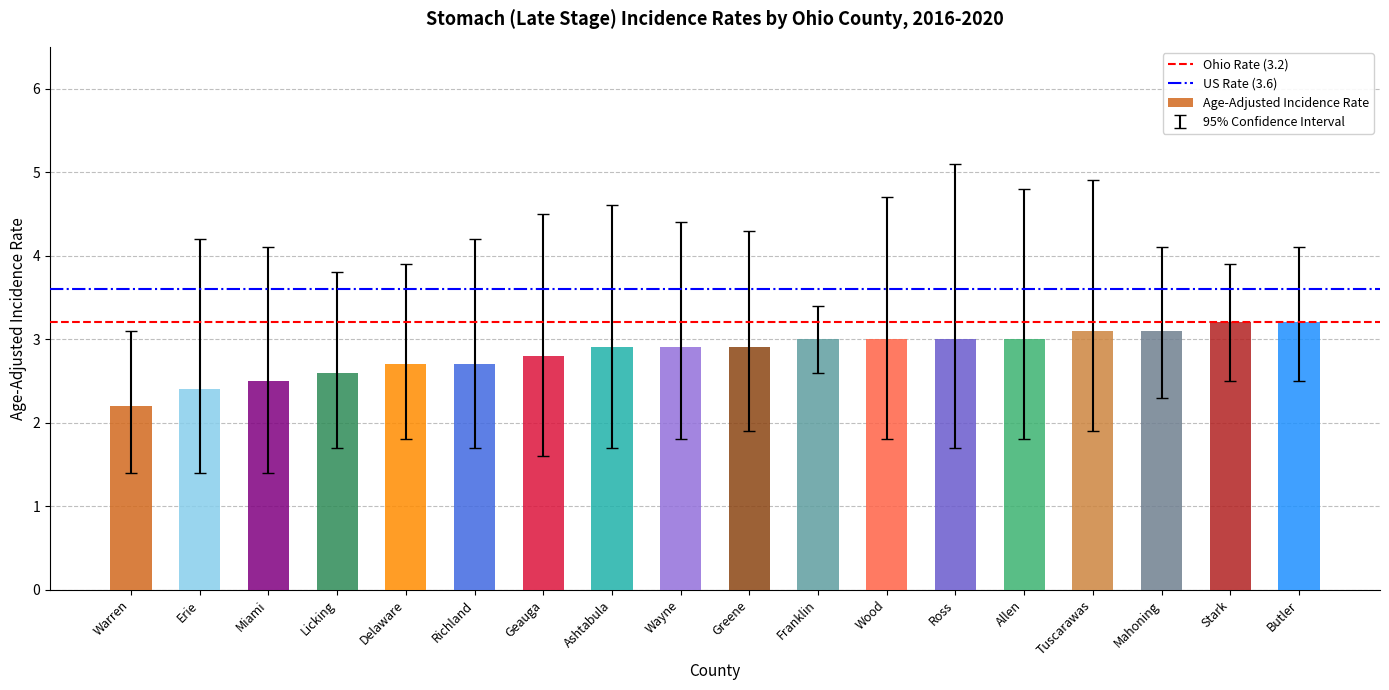

True or false: the data shows 2.9 at Ashtabula.

True